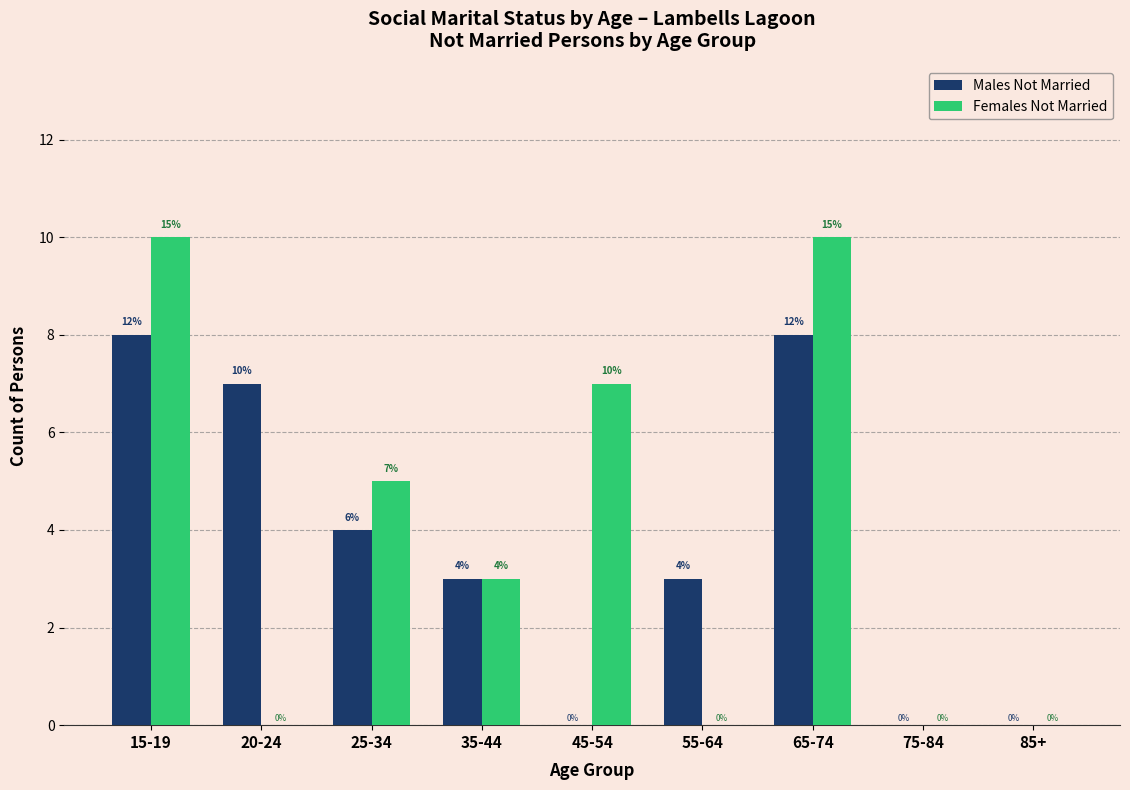

Reading right to left, extract all data points from this chart.

Males Not Married: 85+=0	75-84=0	65-74=8	55-64=3	45-54=0	35-44=3	25-34=4	20-24=7	15-19=8
Females Not Married: 85+=0	75-84=0	65-74=10	55-64=0	45-54=7	35-44=3	25-34=5	20-24=0	15-19=10